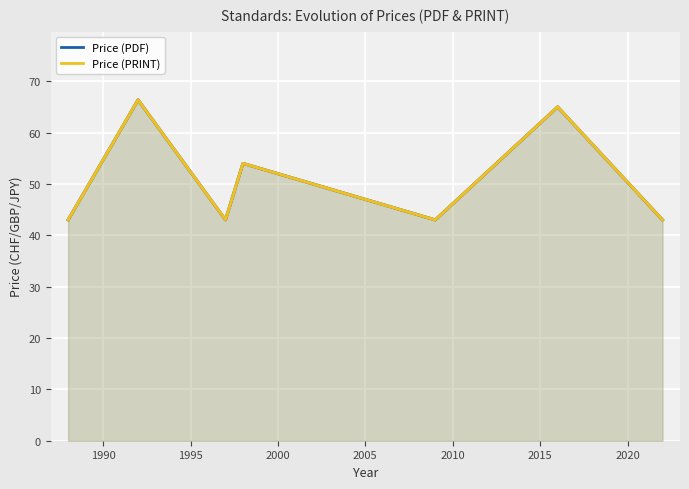

What is the value of the Price (PRINT) point at the 2nd from the left?

66.4